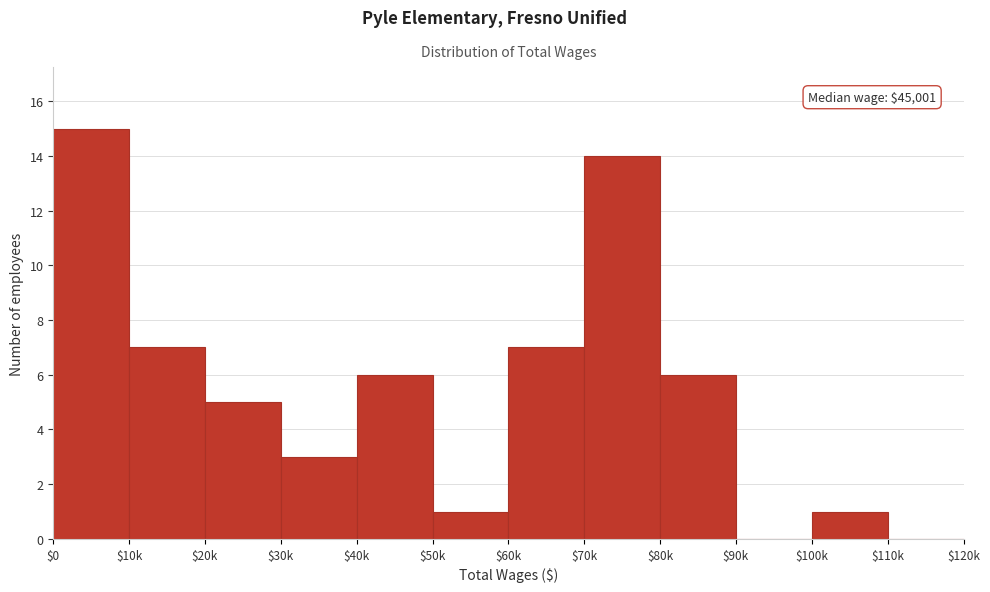

What is the maximum value shown in the chart?

15